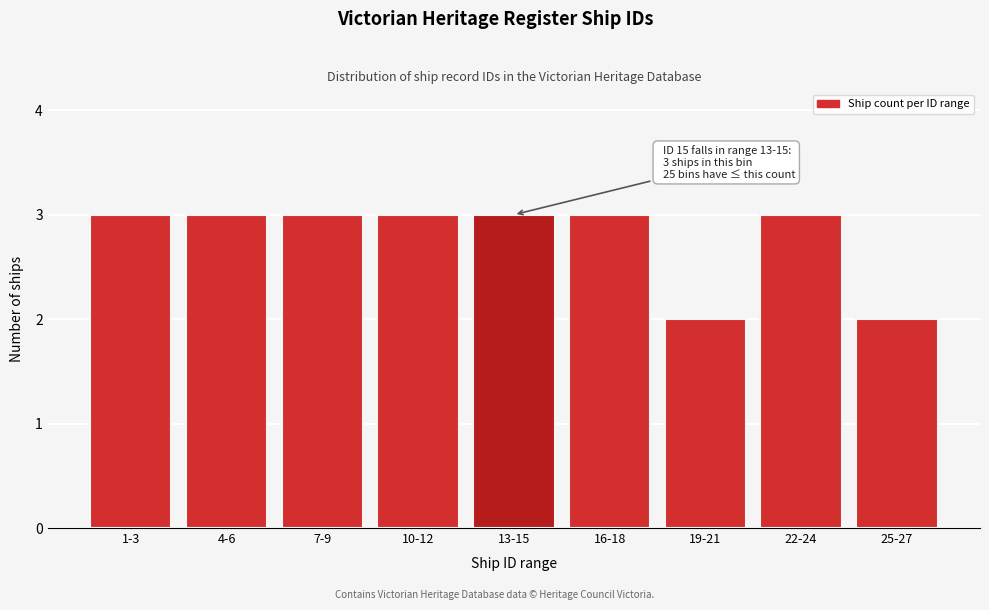

Reading left to right, list all the values displayed in this chart.

1-3=3	4-6=3	7-9=3	10-12=3	13-15=3	16-18=3	19-21=2	22-24=3	25-27=2